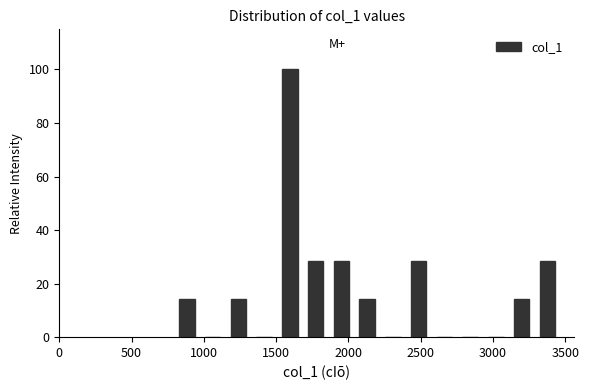

Read against the x-axis, roughly where is the centre of the tallest bar?

1600